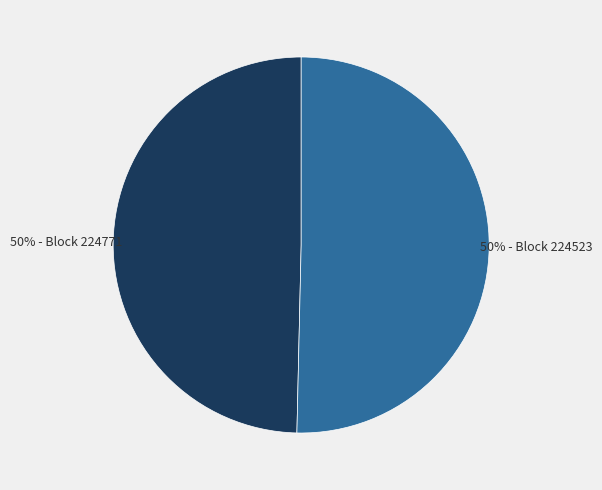

How many slices are in this pie chart?

2